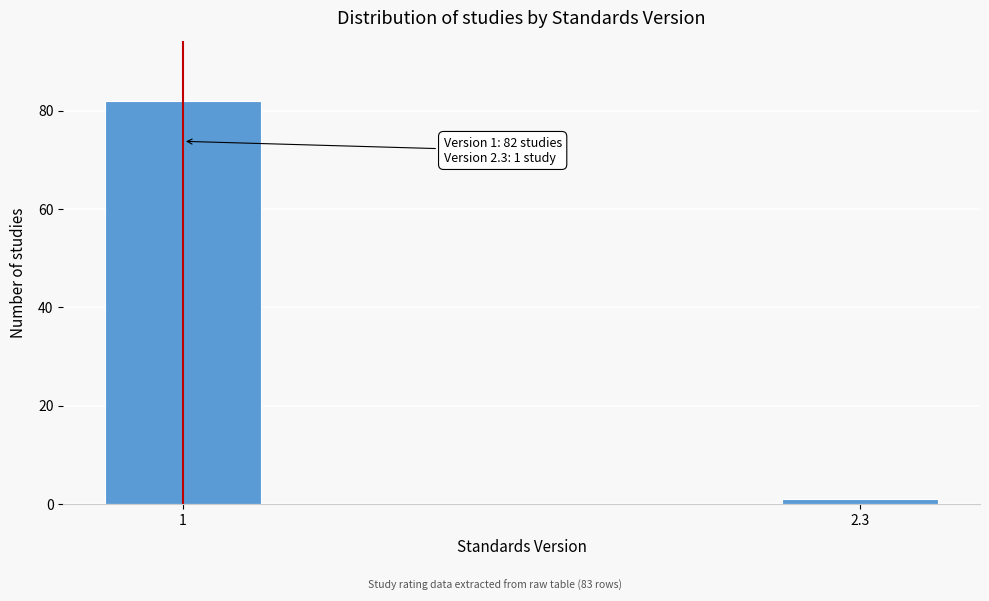

Reading left to right, what are all the values shown in this chart?

1=82	2.3=1